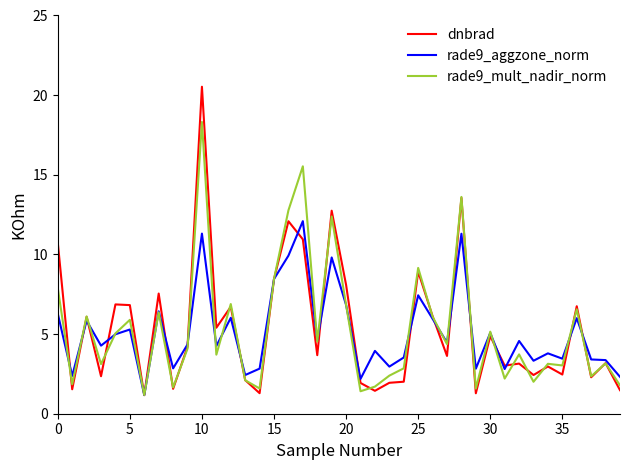

In dnbrad, how many points are lower than both neighbors (excluding endpoints)?

14